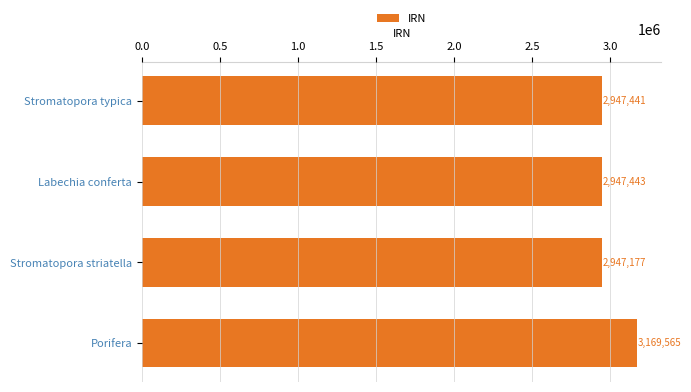

Are the bars grouped side by side (vs. stacked)?

No